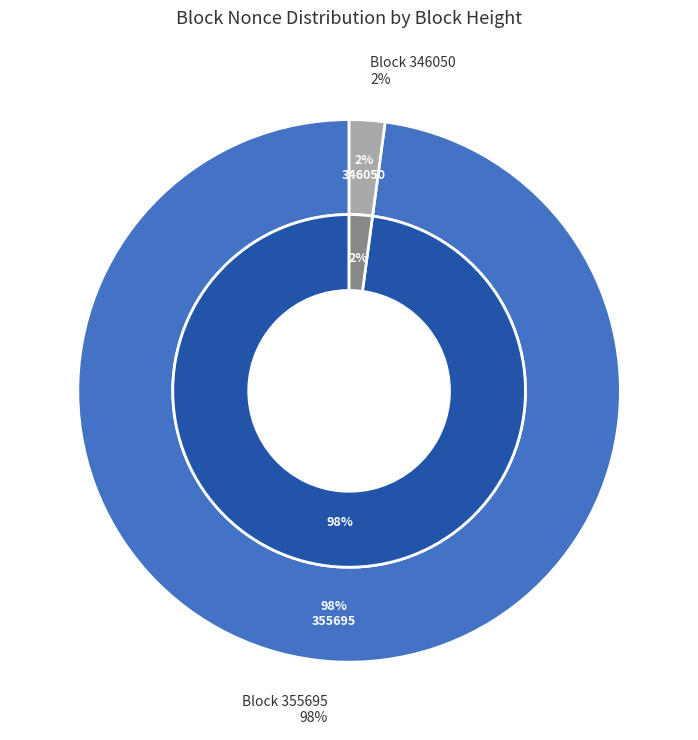

Do 355695 and 346483 together represent more than half of the pie?

Yes